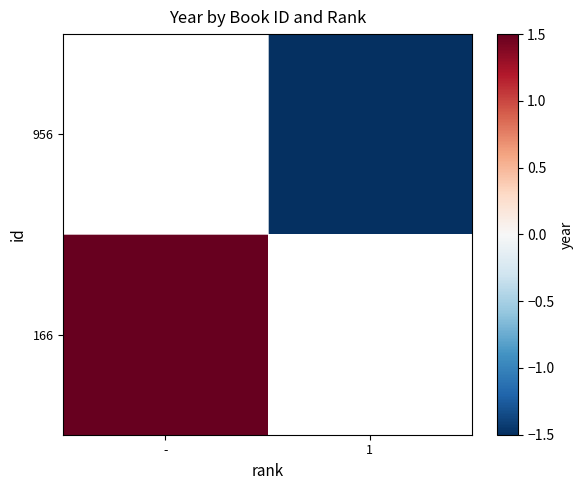

What is the smallest value displayed?

-1.5